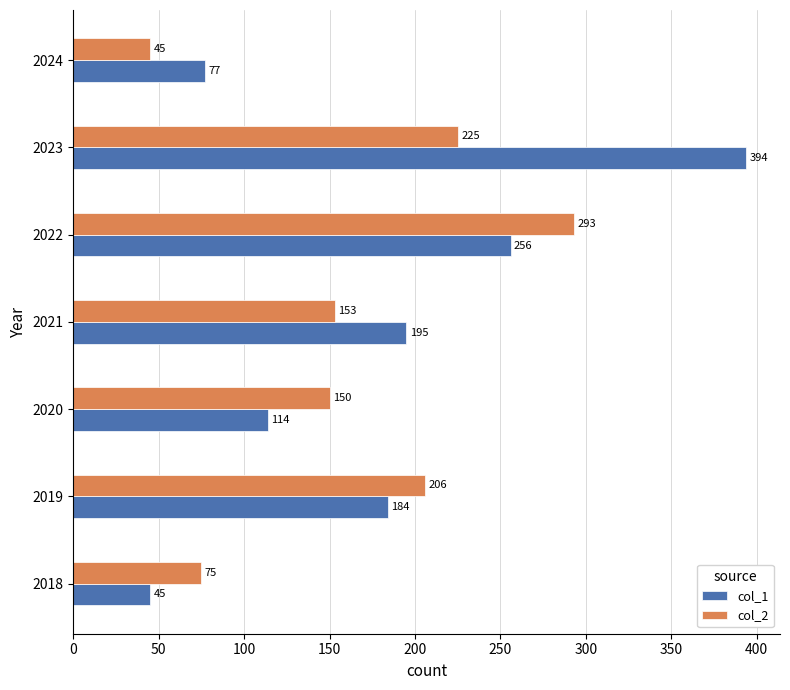

Which series has the widest spread of values?

col_1